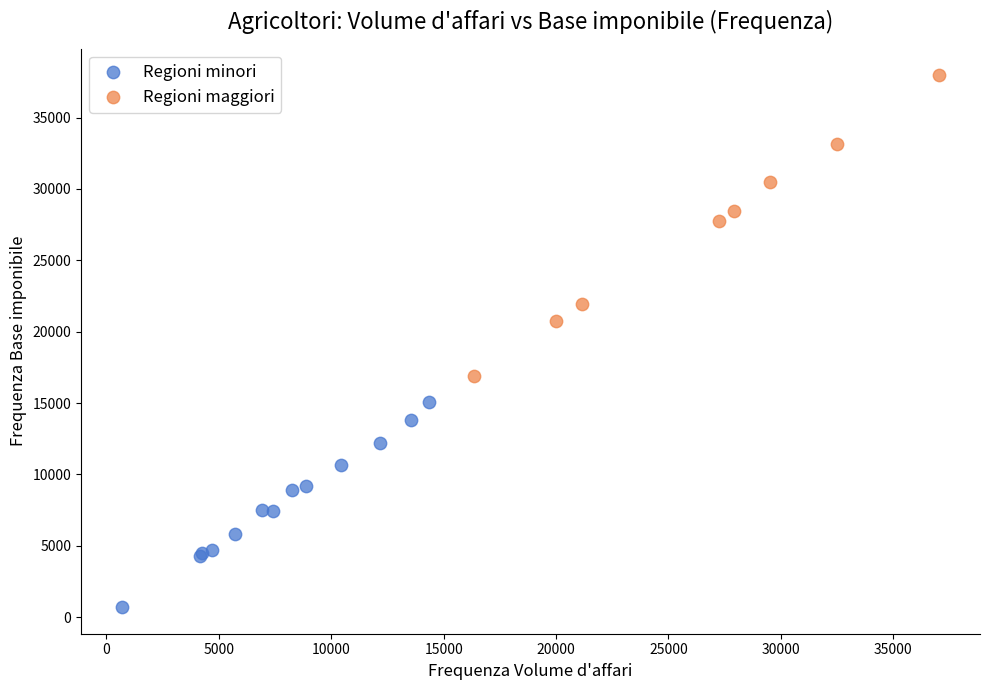

Which series reaches the maximum Y coordinate?

Regioni maggiori